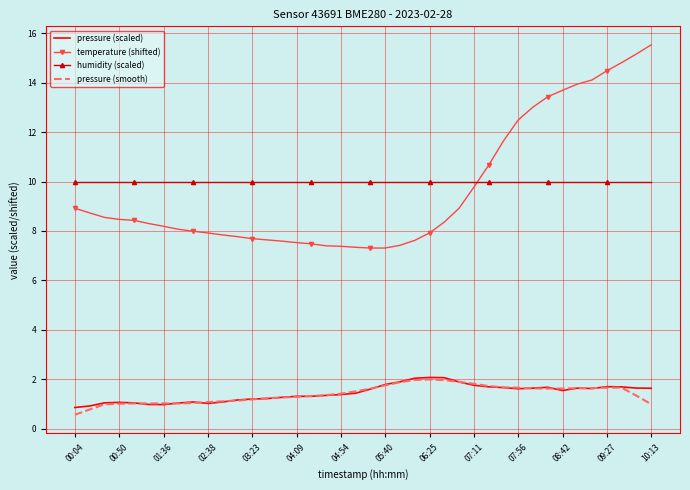

What is the difference between the second highest and second lowest values in the pressure (smooth) series?

1.2